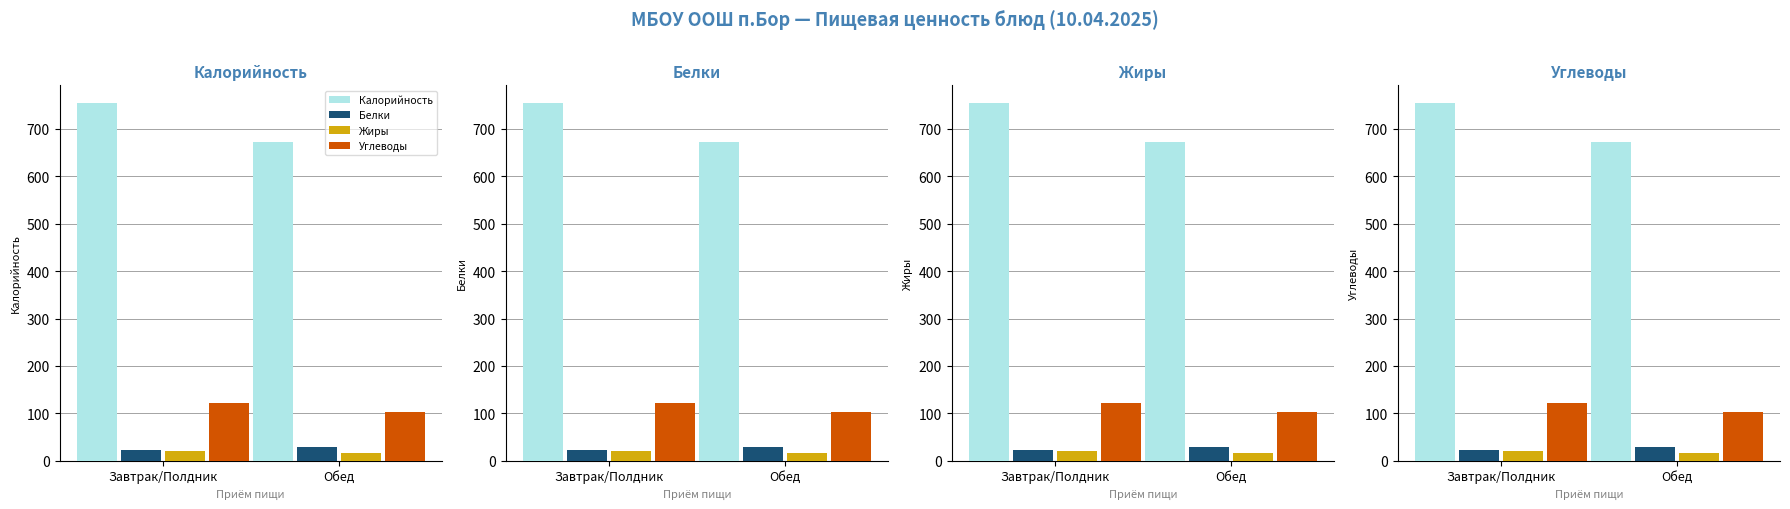

What is the lowest value of the Углеводы series?

101.8